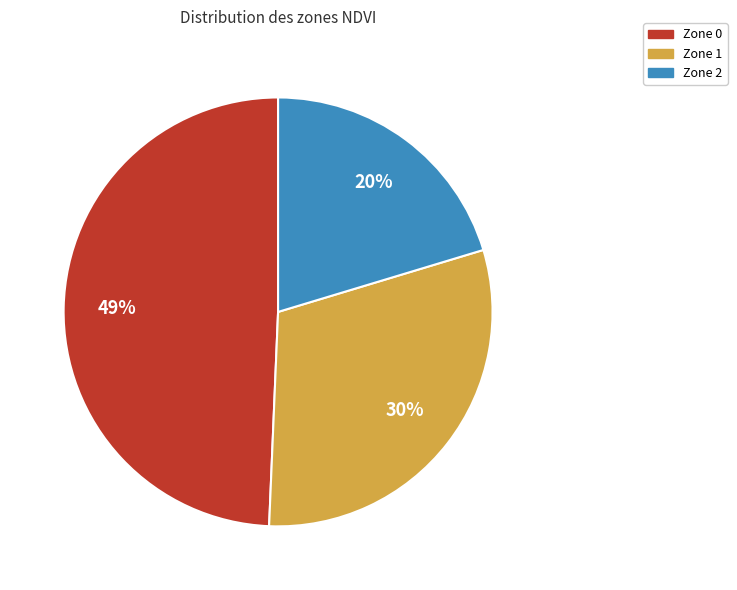

Is there any slice that represents more than half of the pie?

No